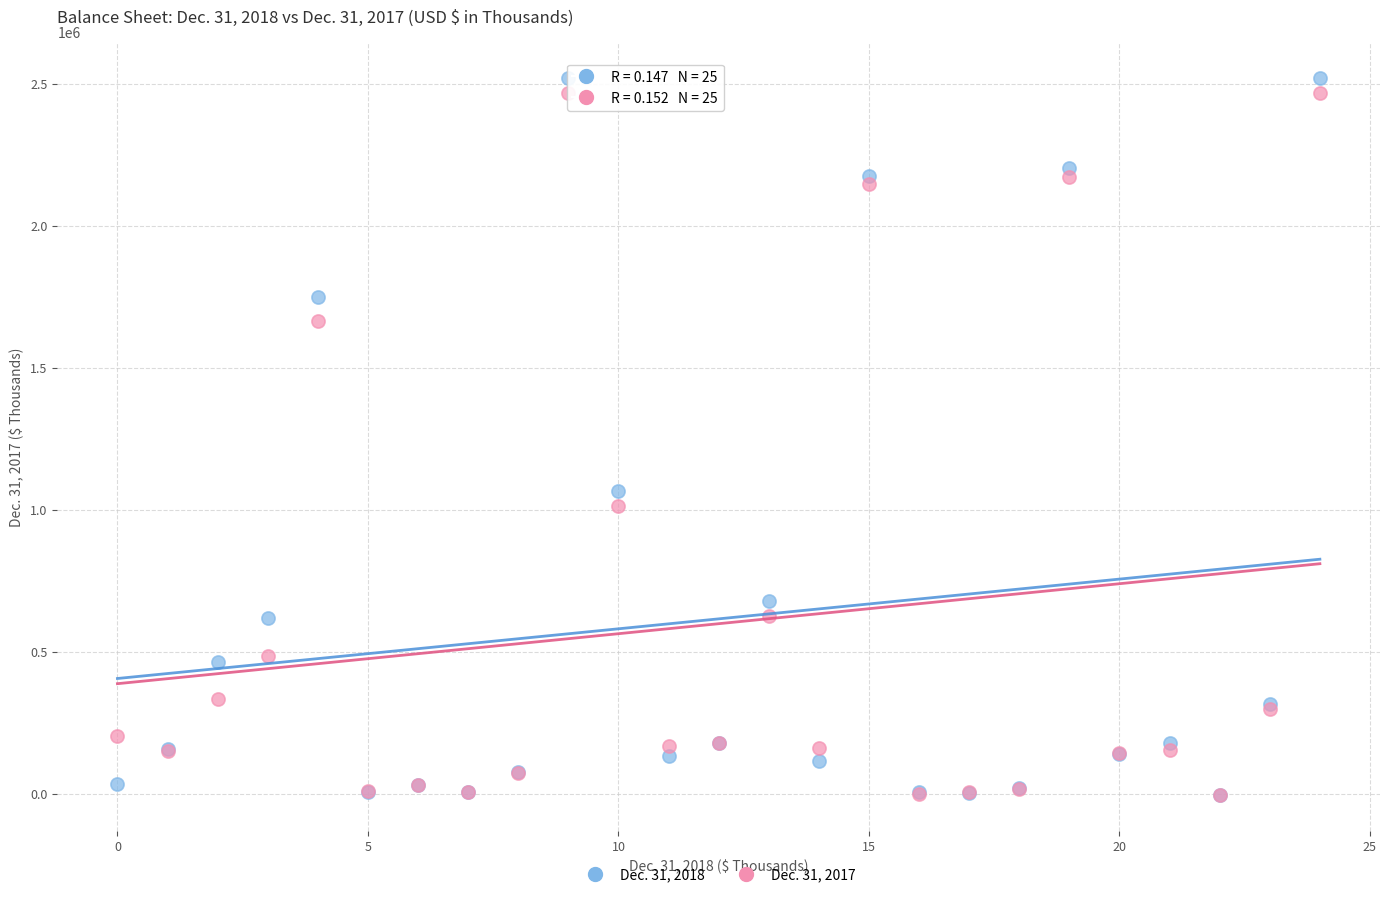

Across all series, what Y value is closest to 1258395?

1066051